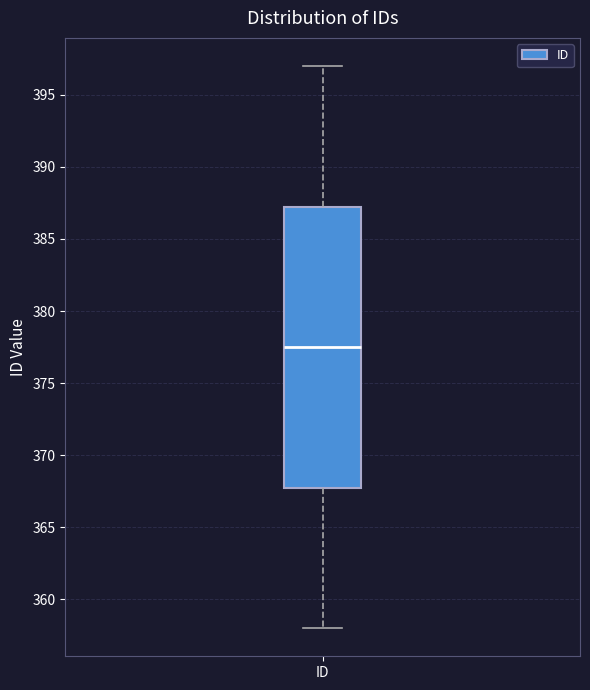

Transcribe this box plot: give where the median line is, the range the box spans, and where the two whiskers end, as read against the y-axis. The values are not printed on the chart, so give them approximately, as read against the axis.

median 377.5, box 368.0 to 387.5, whiskers 358.0 to 397.0